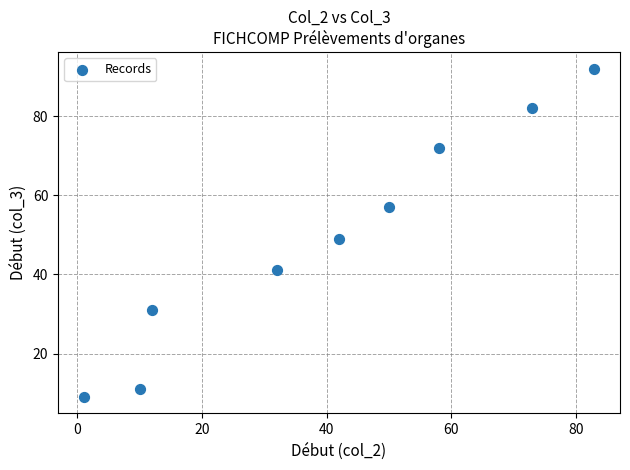

What Y value in the scatter plot is closest to 50?

49